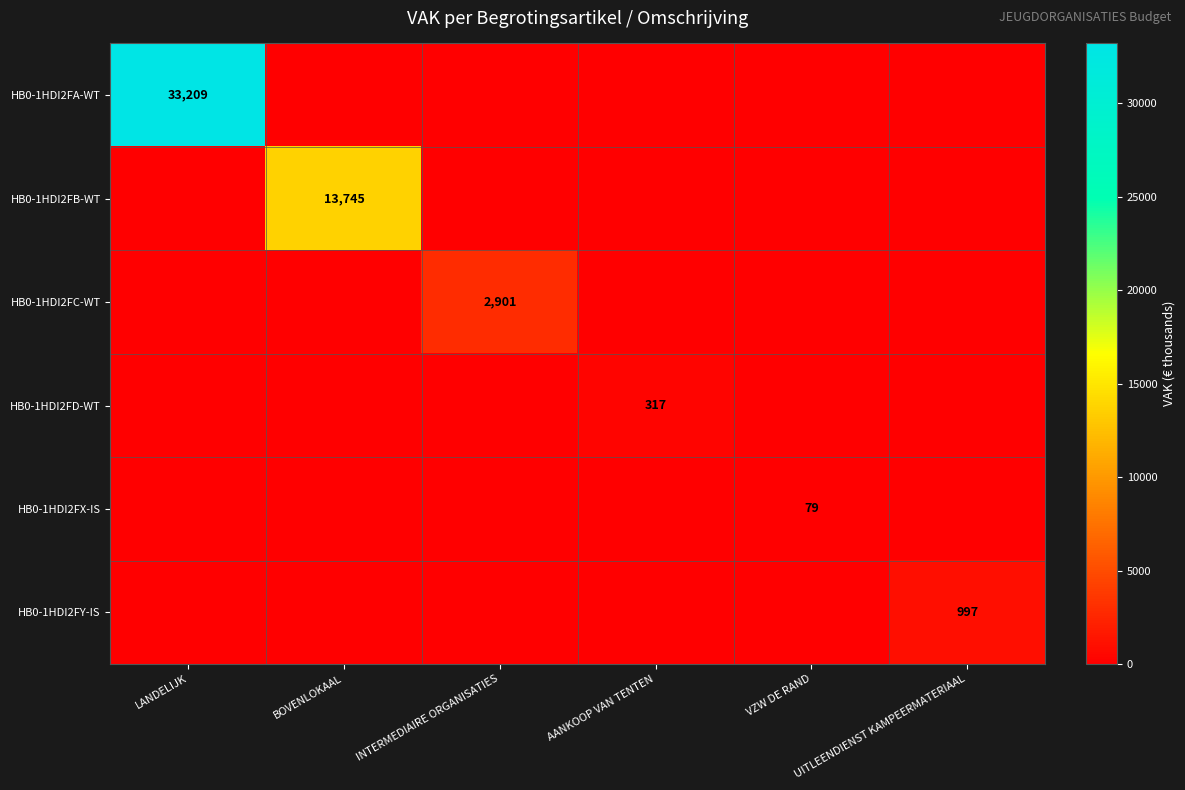

At which category is the sum across all series the highest?

LANDELIJK